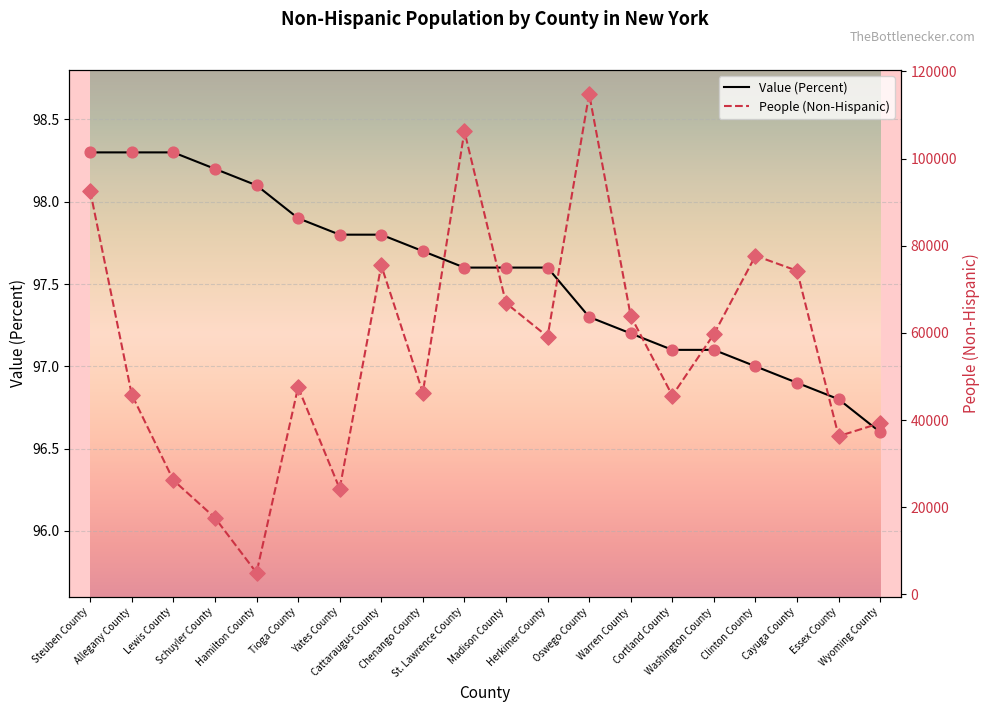

At how many categories does at least one series exceed 71325?

6